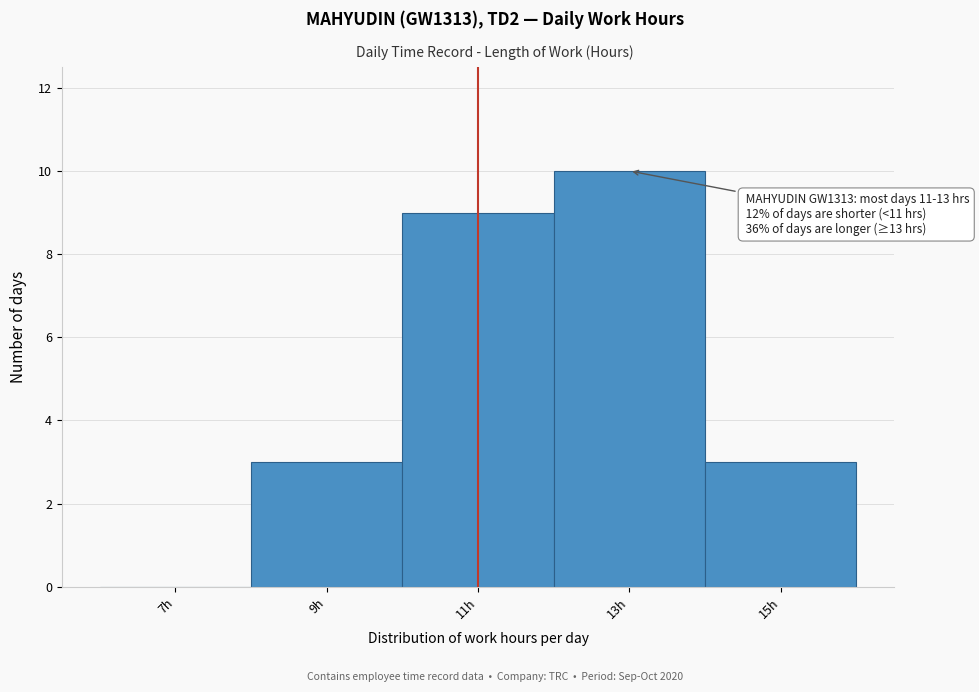

Which range on the x-axis has the tallest bar?

12 to 14